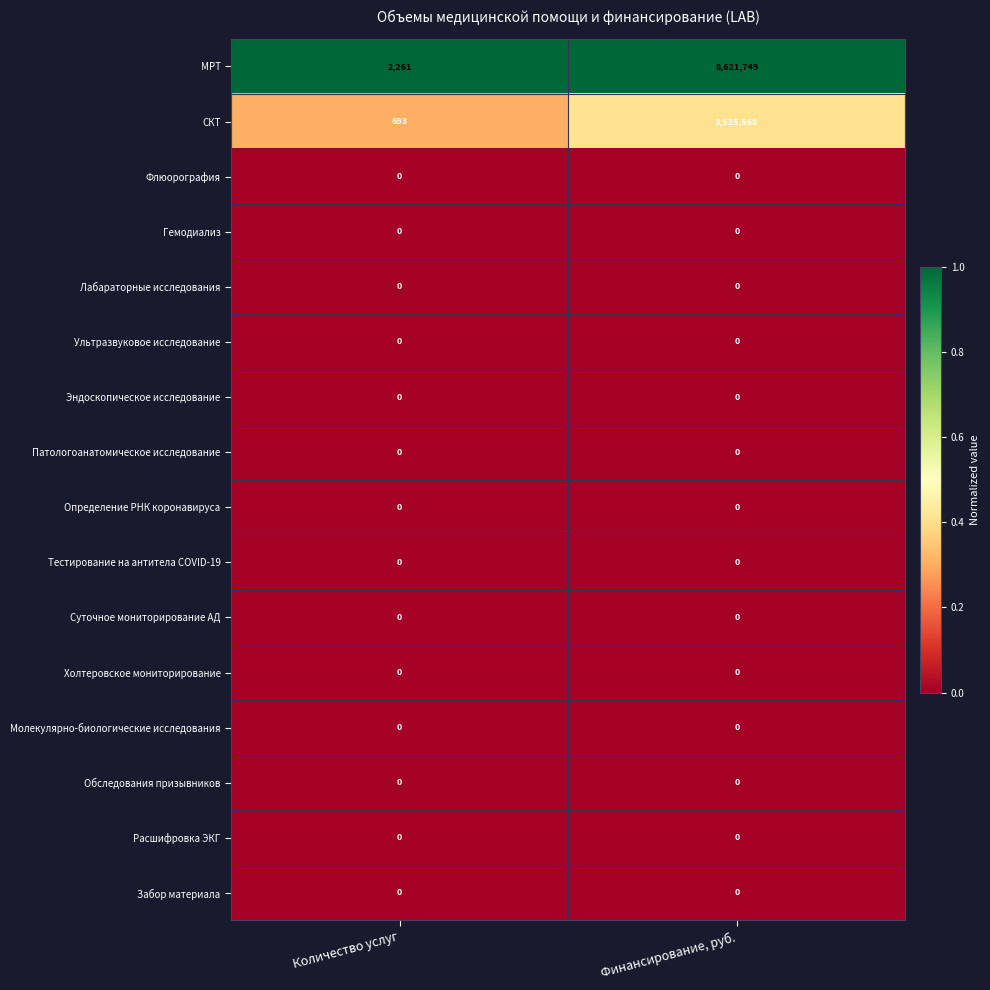

What is the maximum value for МРТ?

8621749